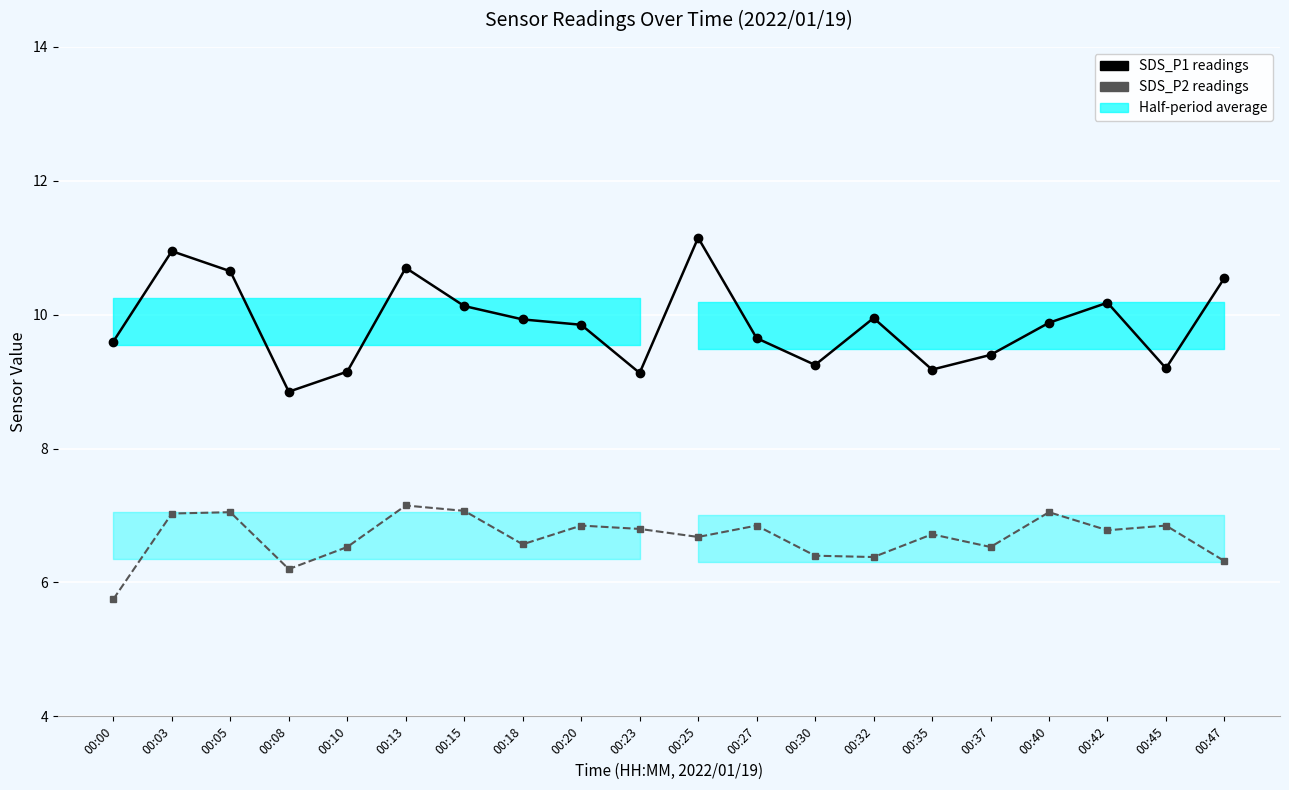

Reading right to left, what are all the values shown in this chart?

SDS_P1: 10.6	9.2	10.2	9.9	9.4	9.2	9.9	9.2	9.7	11.2	9.1	9.8	9.9	10.1	10.7	9.2	8.8	10.7	10.9	9.6
SDS_P2: 6.3	6.8	6.8	7.0	6.5	6.7	6.4	6.4	6.8	6.7	6.8	6.8	6.6	7.1	7.2	6.5	6.2	7.0	7.0	5.8